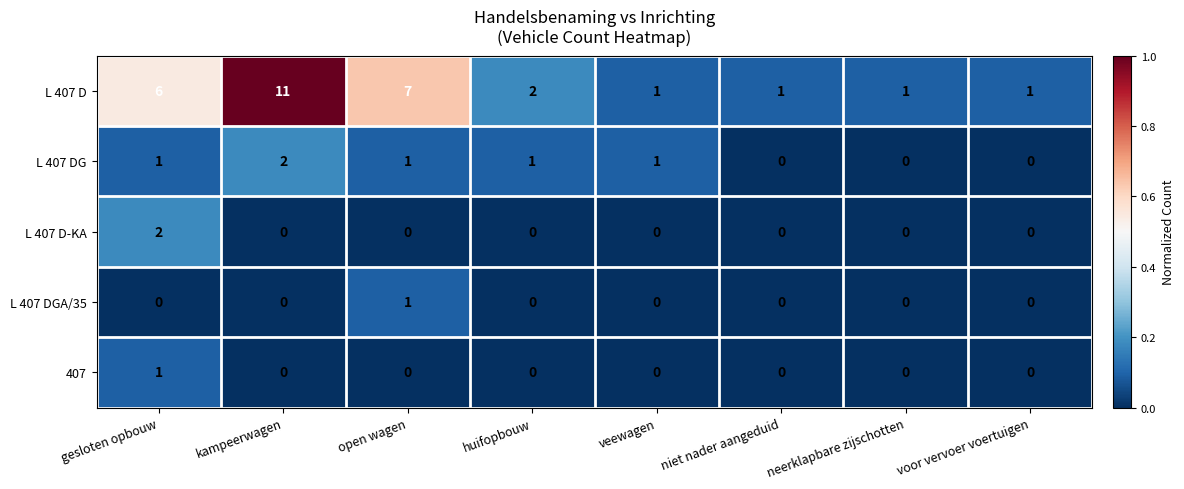

How many 407 values are between 0 and 1?

8